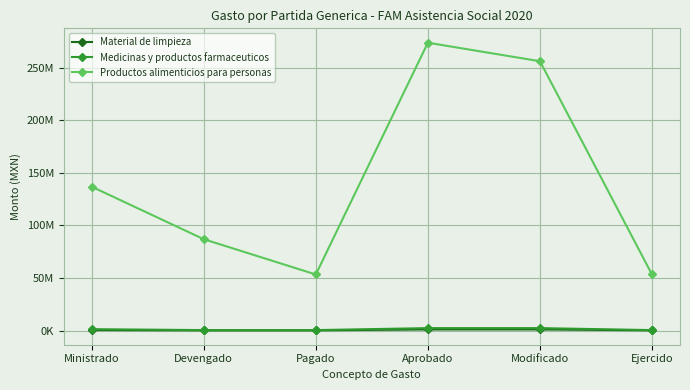

True or false: Productos alimenticios para personas and Medicinas y productos farmaceuticos intersect in this chart.

False